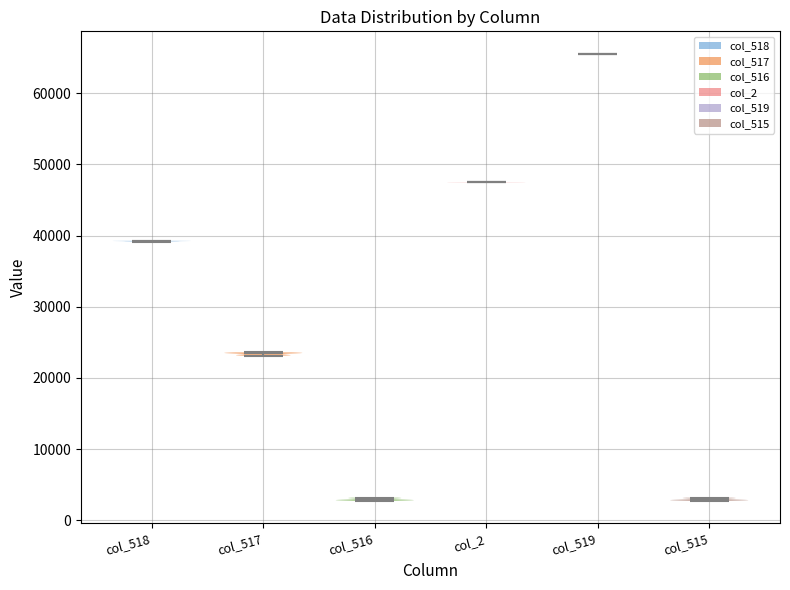

Reading left to right, read every violin against the y-axis: where its median line is, and the lowest and highest points it reaches. The values are not printed on the chart, so give them approximately, as read against the axis.

col_518: median line 39000, lowest point 39000, highest point 39000
col_517: median line 23000, lowest point 23000, highest point 24000
col_516: median line 3000, lowest point 3000, highest point 3000
col_2: median line 47000, lowest point 47000, highest point 47000
col_519: median line 66000, lowest point 66000, highest point 66000
col_515: median line 3000, lowest point 3000, highest point 3000